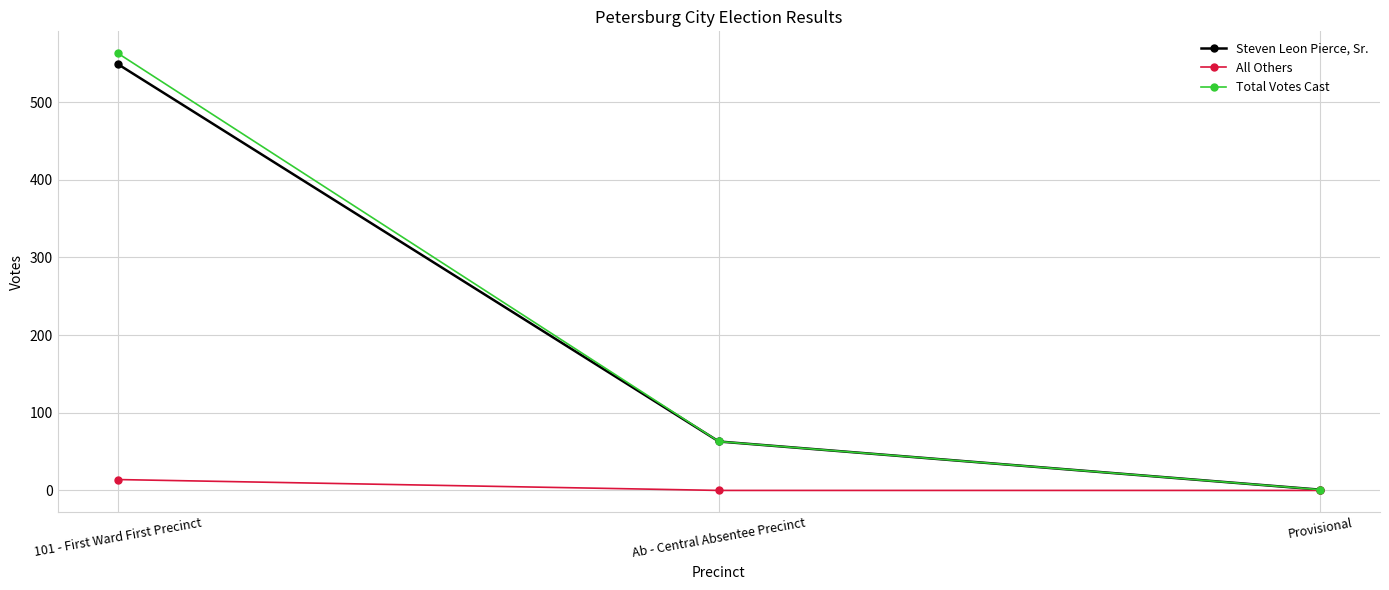

What is the value of the Steven Leon Pierce, Sr. point at the 1st from the left?

549